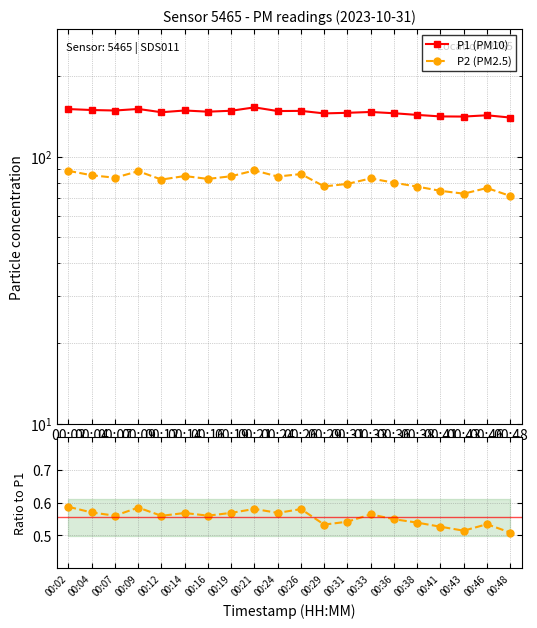

Reading left to right, list all the values displayed in this chart.

P1 (PM10): 150.7	149.5	148.9	150.9	146.7	148.9	147.4	148.6	153.0	148.2	148.4	145.2	146.0	147.0	145.4	143.3	141.5	141.3	142.9	140.1
P2 (PM2.5): 88.5	85.2	83.4	88.2	82.1	84.6	82.5	84.5	88.8	84.2	86.1	77.4	79.1	82.9	79.9	77.2	74.5	72.7	76.3	71.3
P2/P1: 0.6	0.6	0.6	0.6	0.6	0.6	0.6	0.6	0.6	0.6	0.6	0.5	0.5	0.6	0.5	0.5	0.5	0.5	0.5	0.5